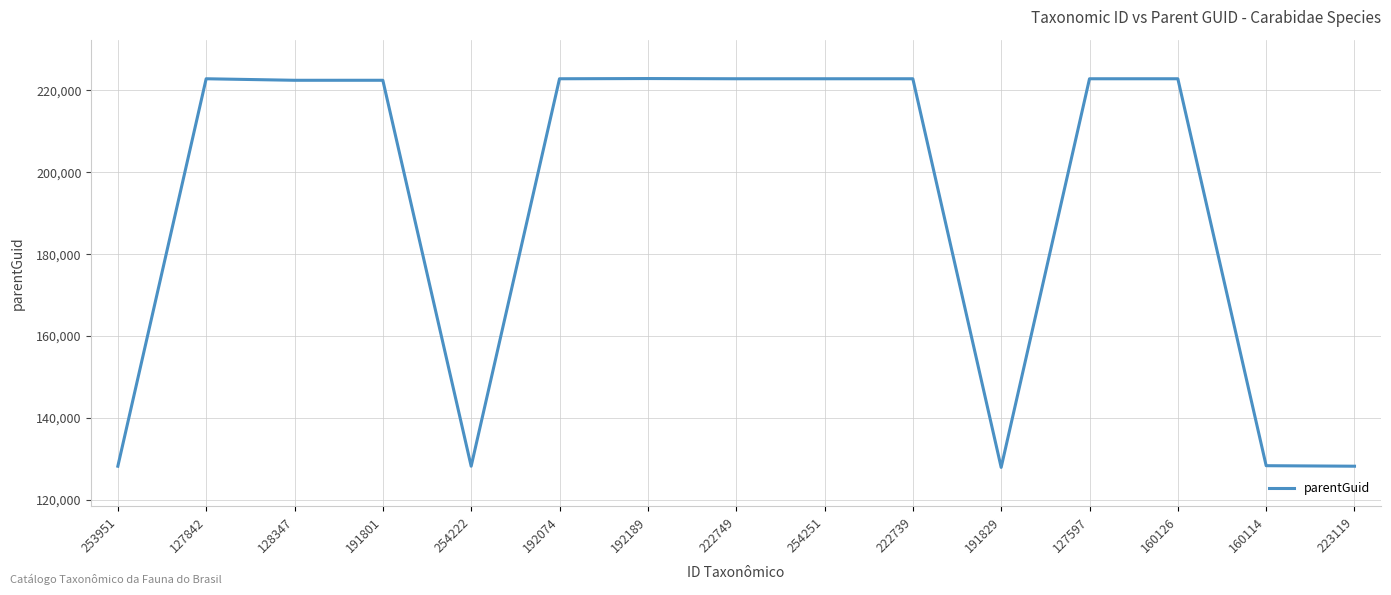

The chart shows a value of 222849 at 192074. True or false?

True